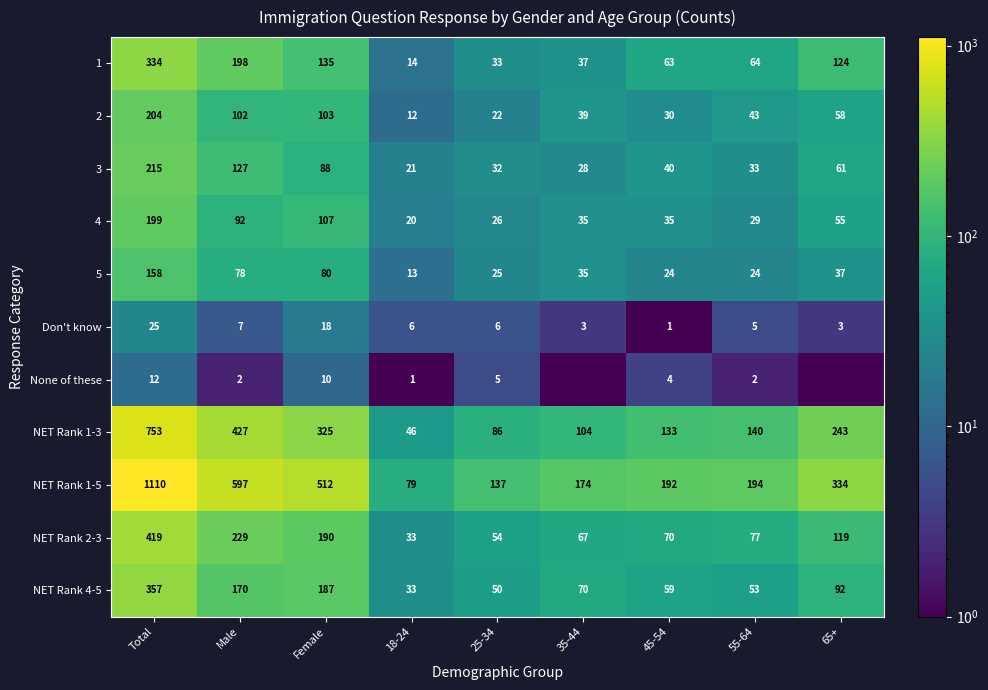

What is the difference between the second highest and minimum values in the NET Rank 4-5 series?

154.0